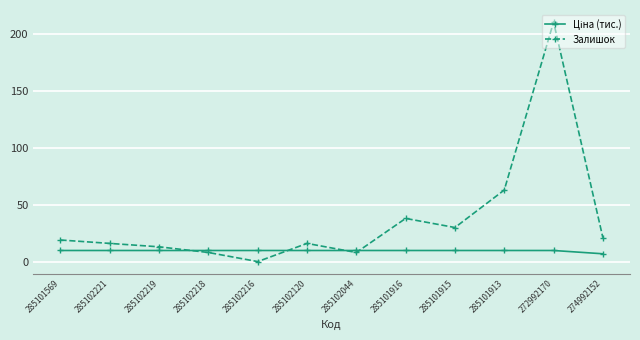

How many interior local valleys does the Залишок series have?

3